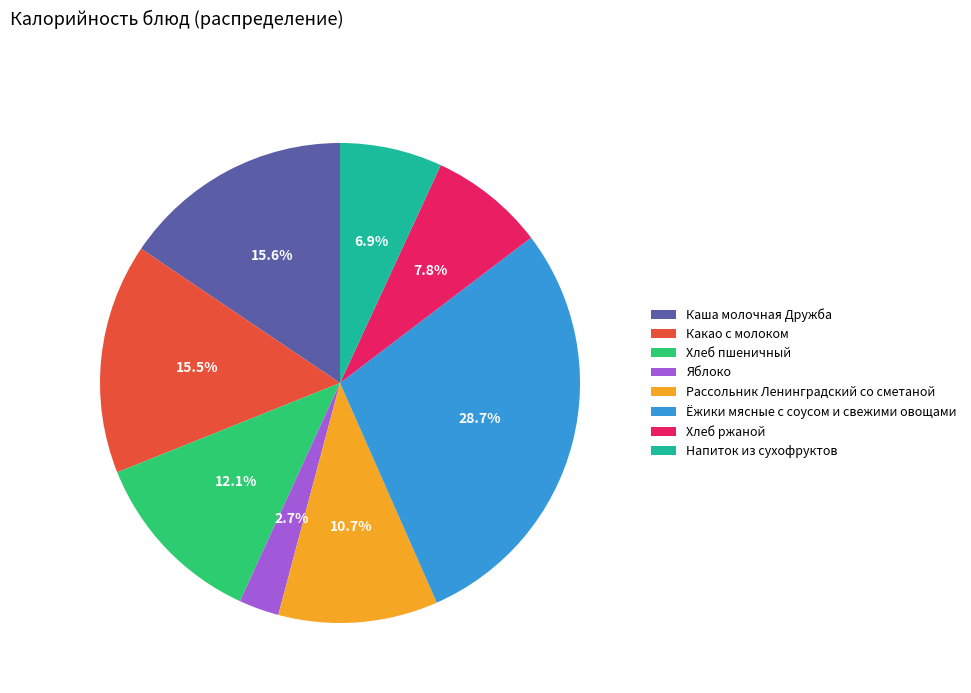

To the nearest percent, what is the combined percentage of Хлеб пшеничный and Яблоко?

15%